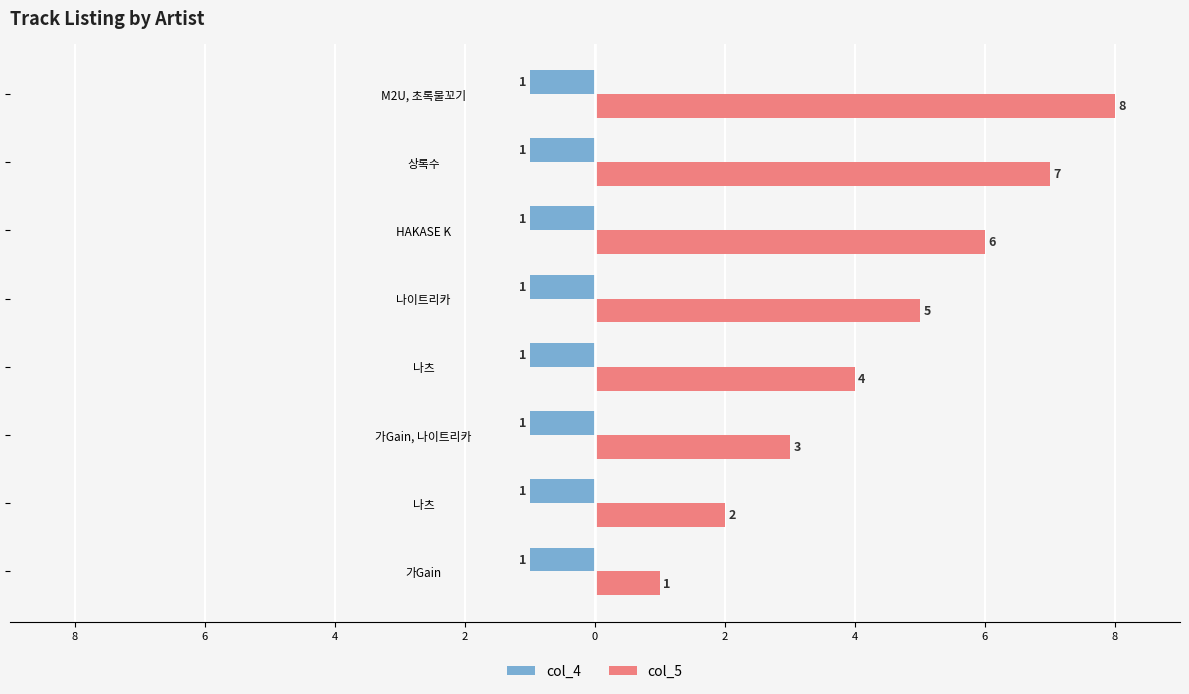

What are all the series names shown in the legend?

col_4, col_5